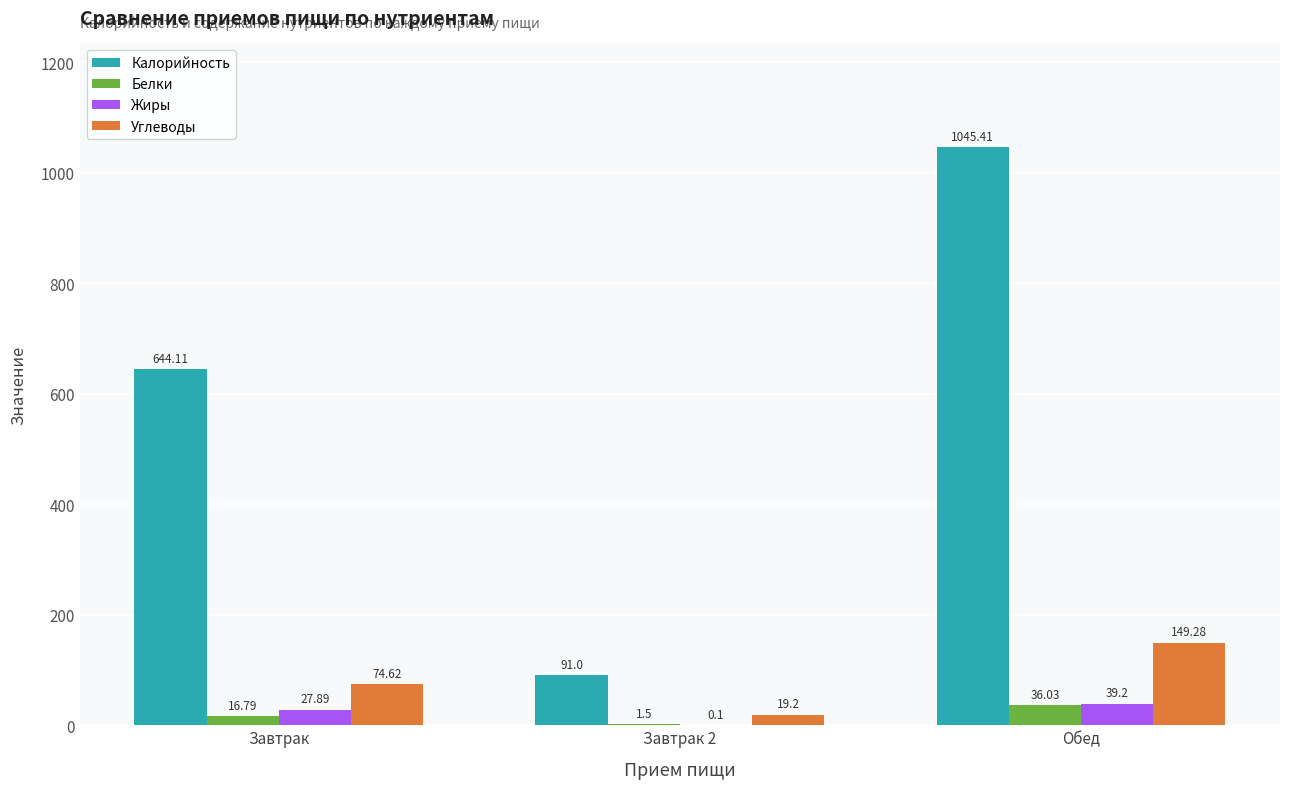

Reading left to right, list all the values displayed in this chart.

Калорийность: 644.1	91.0	1045.4
Белки: 16.8	1.5	36.0
Жиры: 27.9	0.1	39.2
Углеводы: 74.6	19.2	149.3